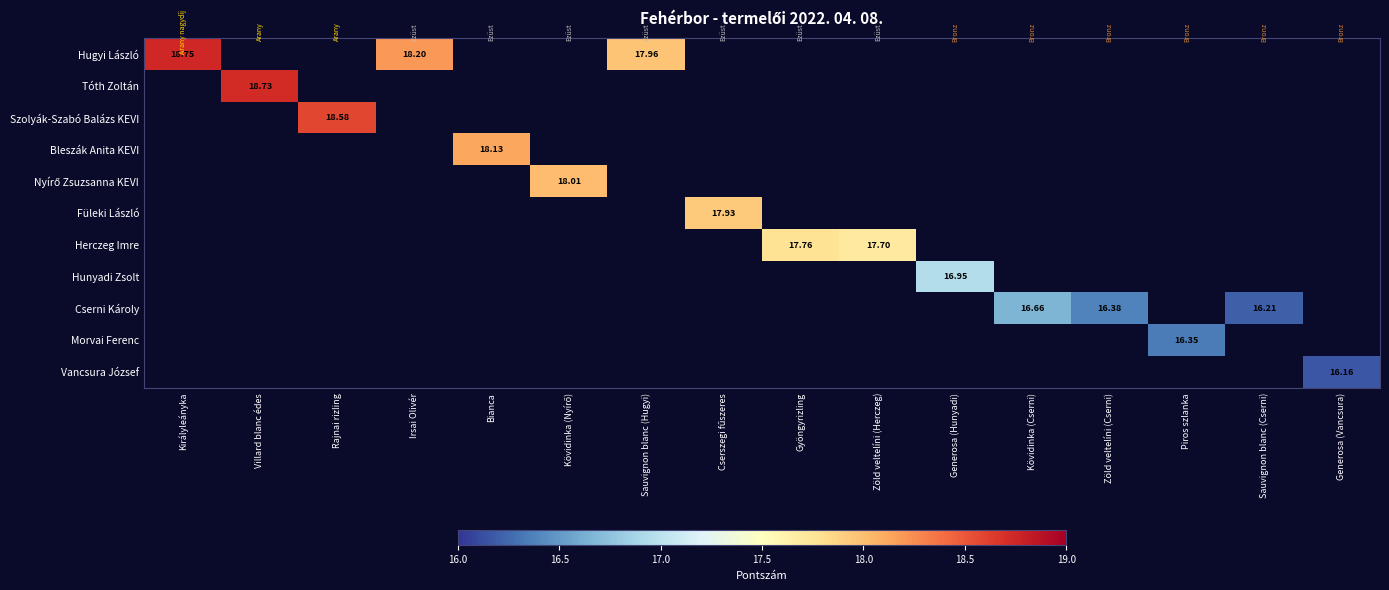

What is the smallest value displayed?

16.2